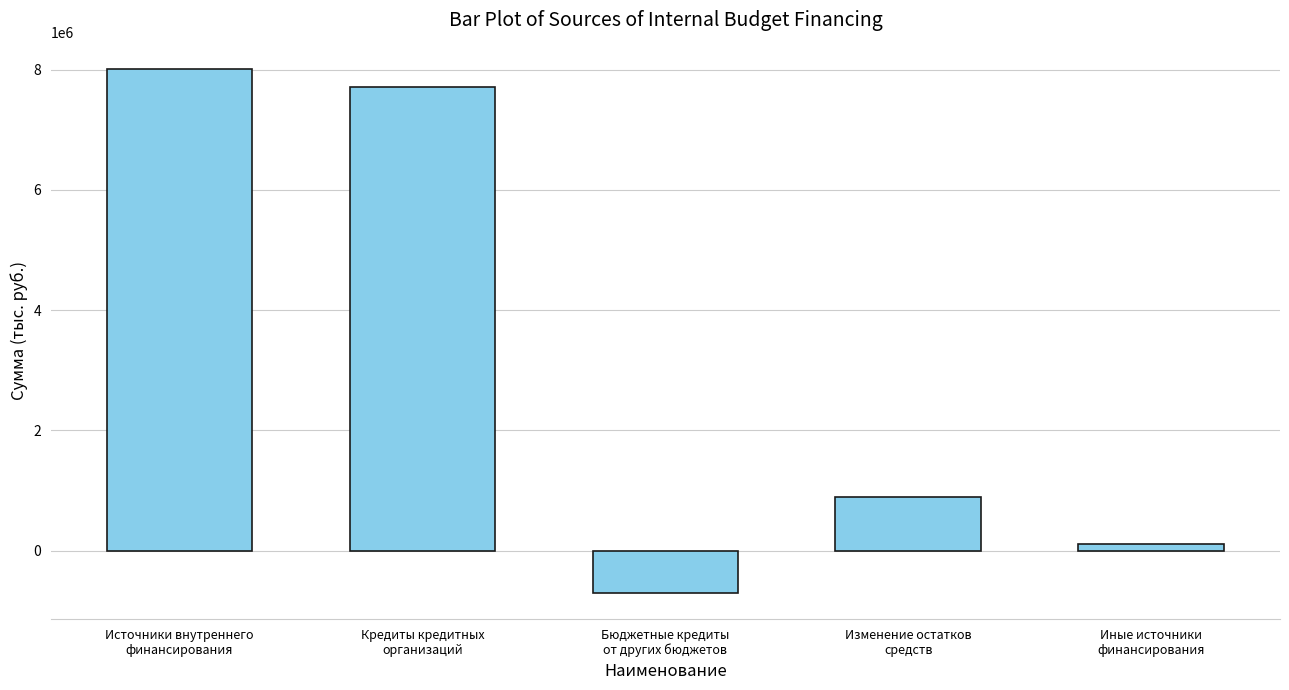

How many data points are less than 891024?

2